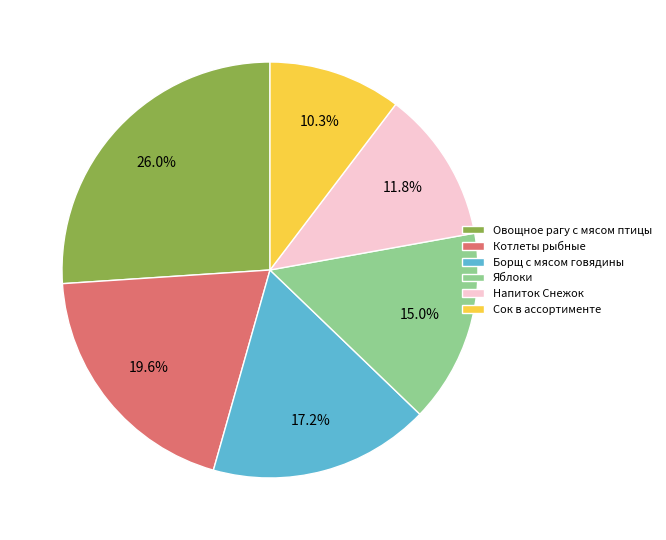

Rank the categories by value from lowest to highest.

Сок в ассортименте, Напиток Снежок, Яблоки, Борщ с мясом говядины, Котлеты рыбные, Овощное рагу с мясом птицы